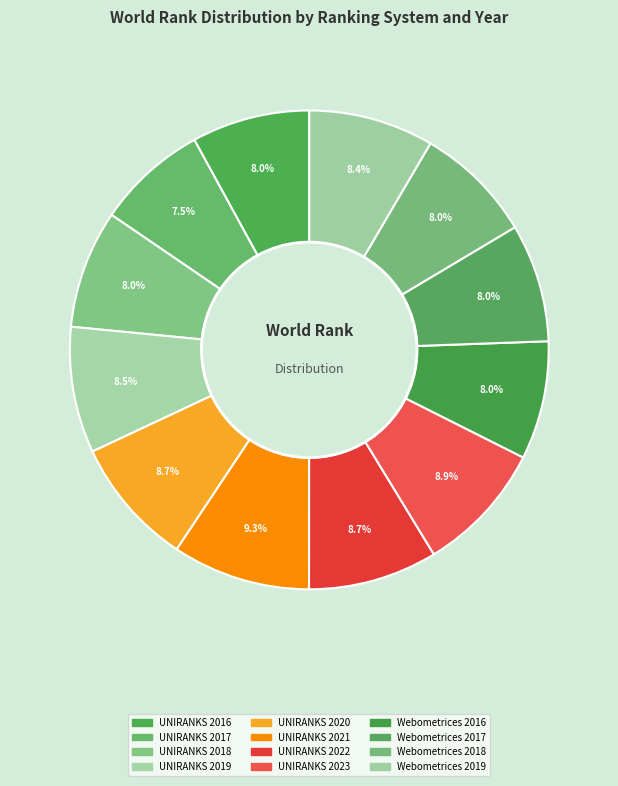

How many slices are in this pie chart?

12